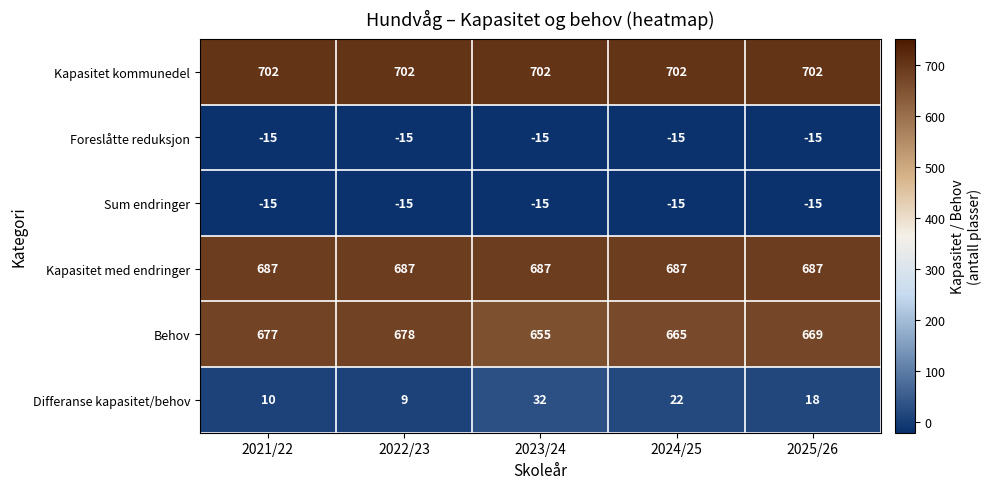

True or false: Behov has a value of 655 at 2023/24.

True